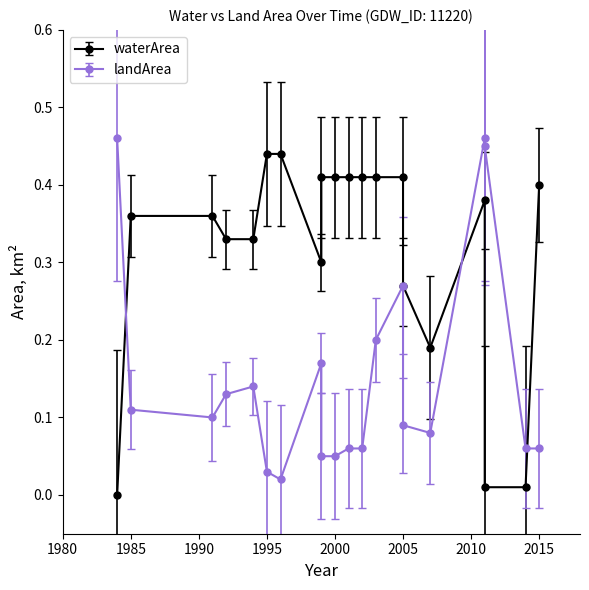

The waterArea series shows 0.6 at 2005. True or false?

False